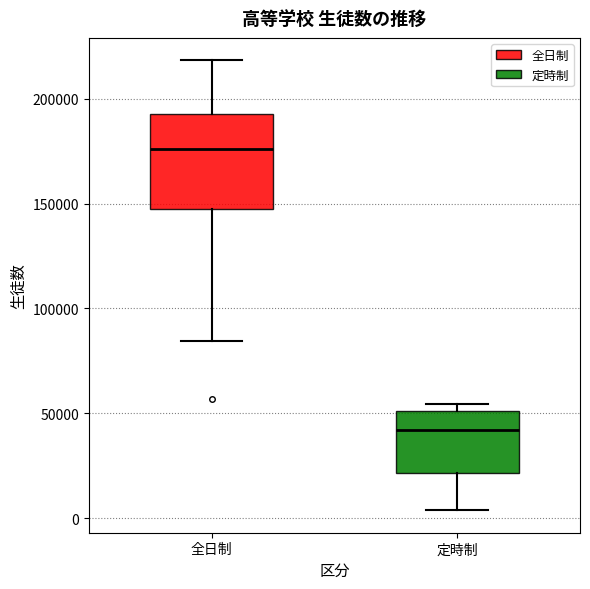

Comparing the boxes themselves (not the whiskers), which one is the tallest?

全日制